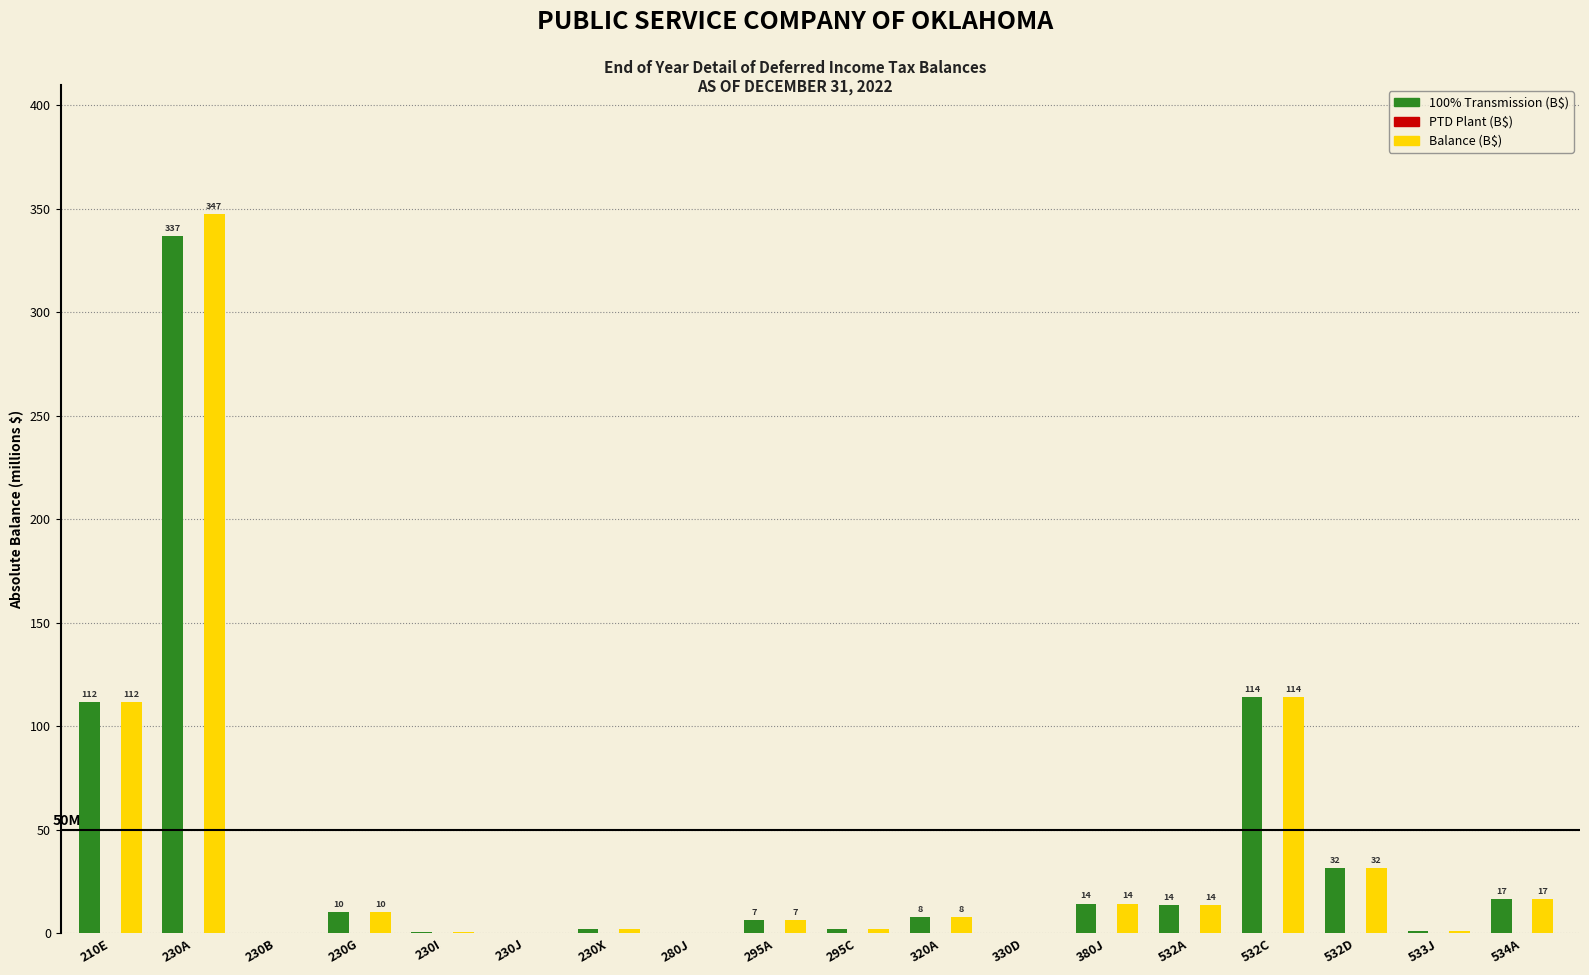

Does the chart contain stacked bars?

No